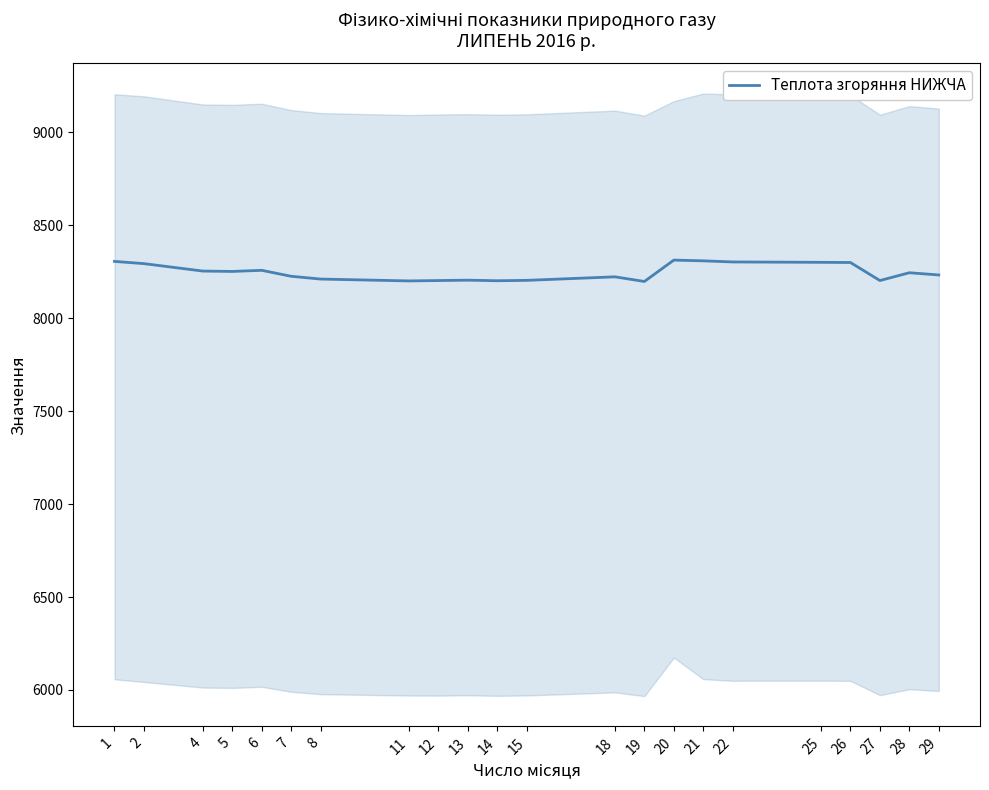

Reading left to right, list all the values displayed in this chart.

1=8305	2=8293	4=8253	5=8251	6=8257	7=8225	8=8210	11=8200	12=8202	13=8204	14=8201	15=8203	18=8222	19=8197	20=8312	21=8308	22=8302	25=8300	26=8299	27=8202	28=8244	29=8232